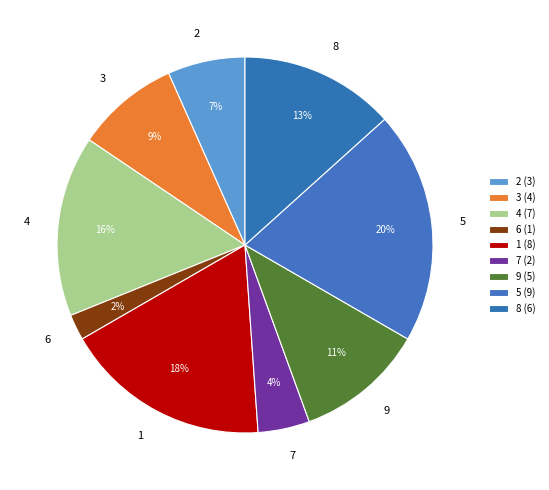

To the nearest percent, what is the difference between the largest and smallest slice percentages?

18%